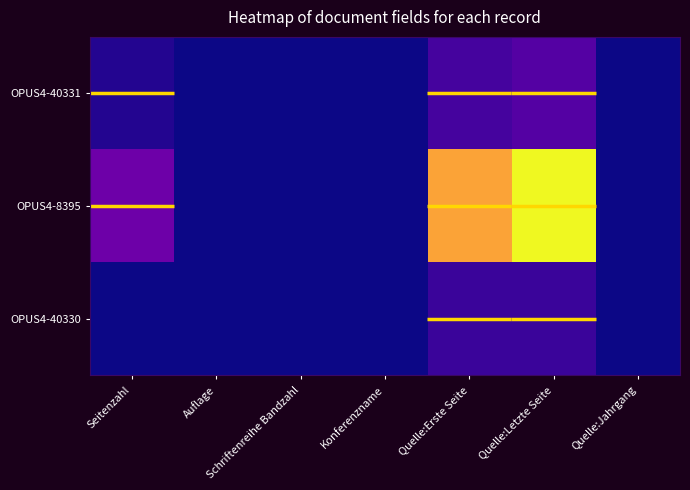

Rank the series at Seitenzahl from highest to lowest value.

OPUS4-8395, OPUS4-40331, OPUS4-40330